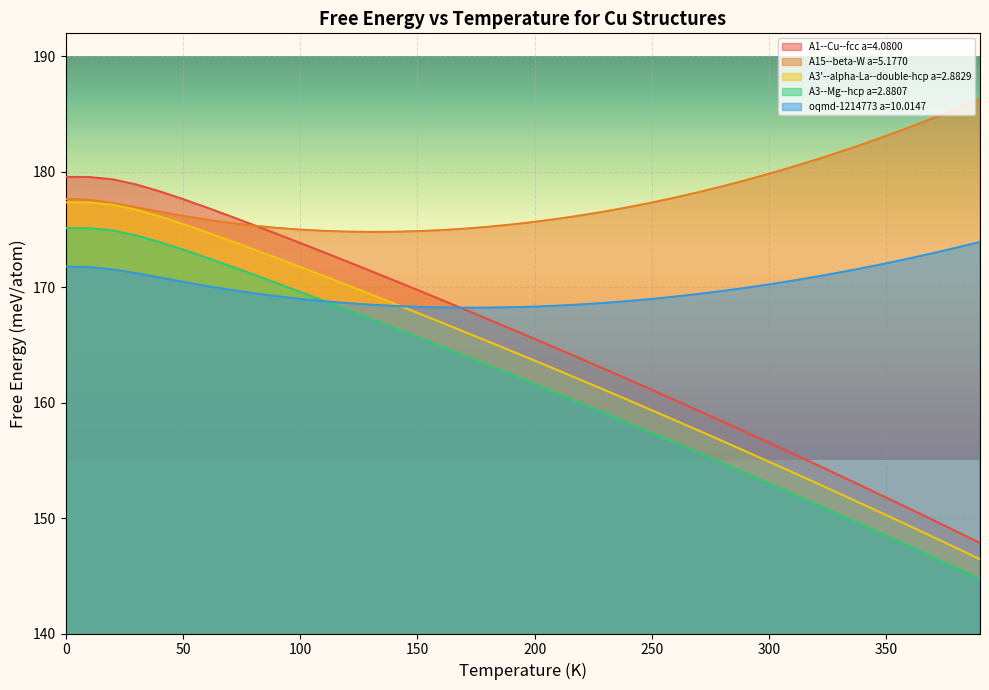

At which label is A3--Mg--hcp a=2.8807 closest to 159?

230.0